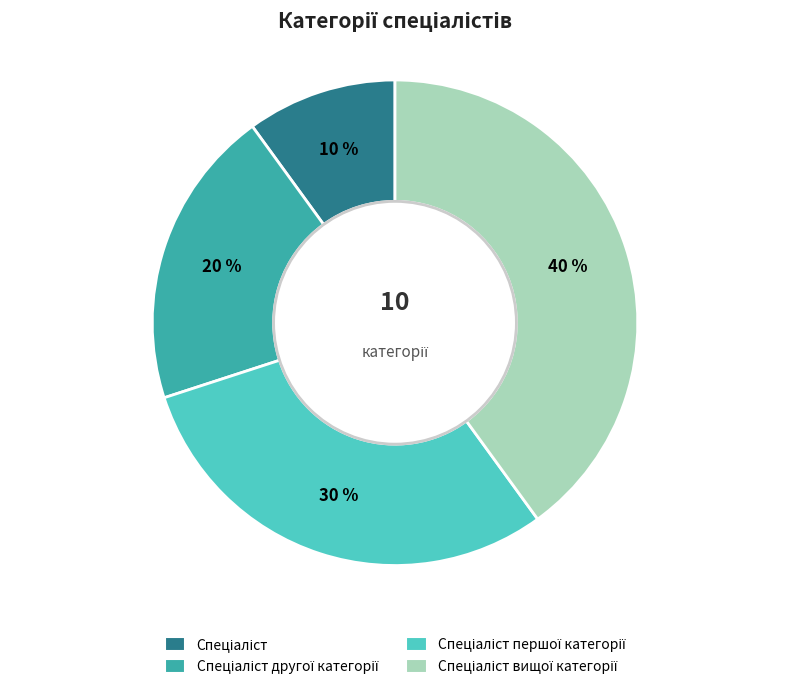

Does any single category account for the majority?

No